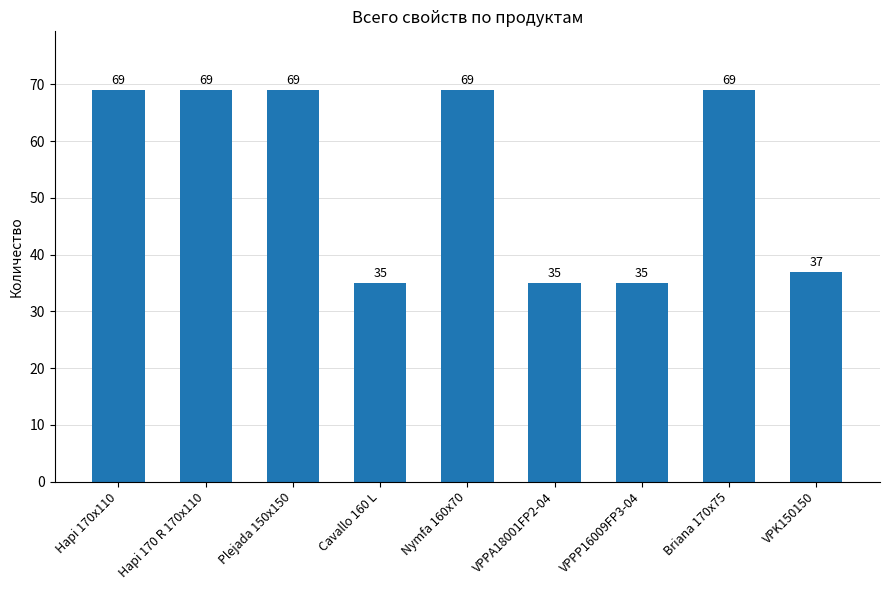

What is the ratio of the value at VPPP16009FP3-04 to the value at Briana 170x75?

0.5